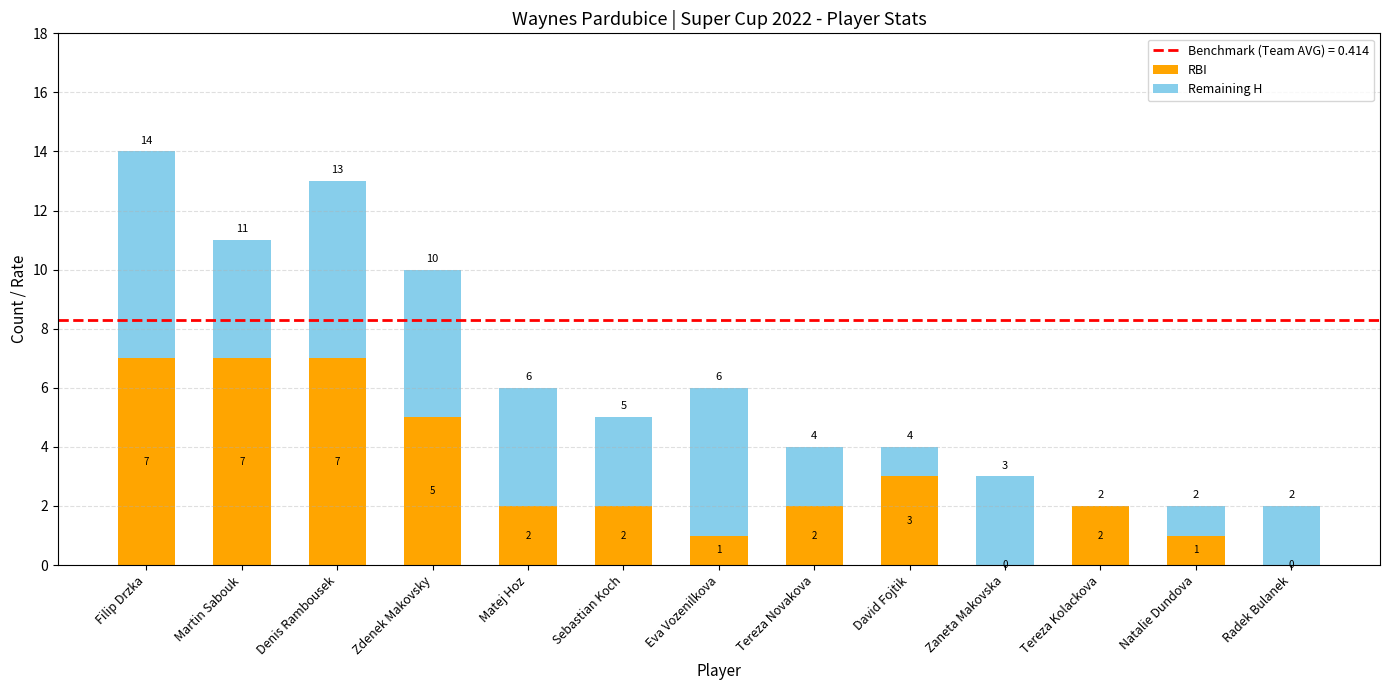

What is the total value across all series at Matej Hoz?

6